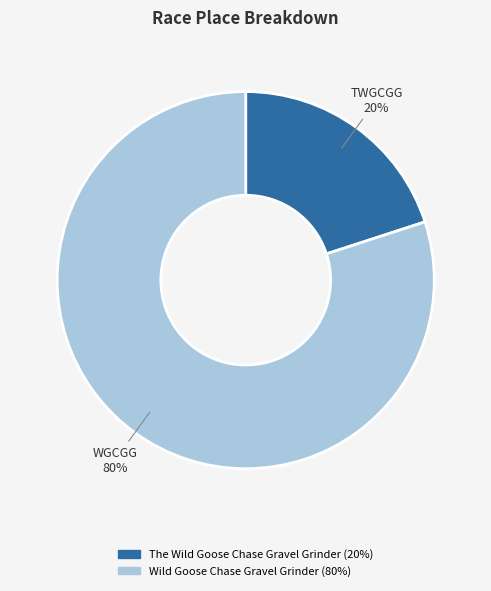

Approximately how many times larger is the value at Wild Goose Chase Gravel Grinder compared to The Wild Goose Chase Gravel Grinder?

4.0